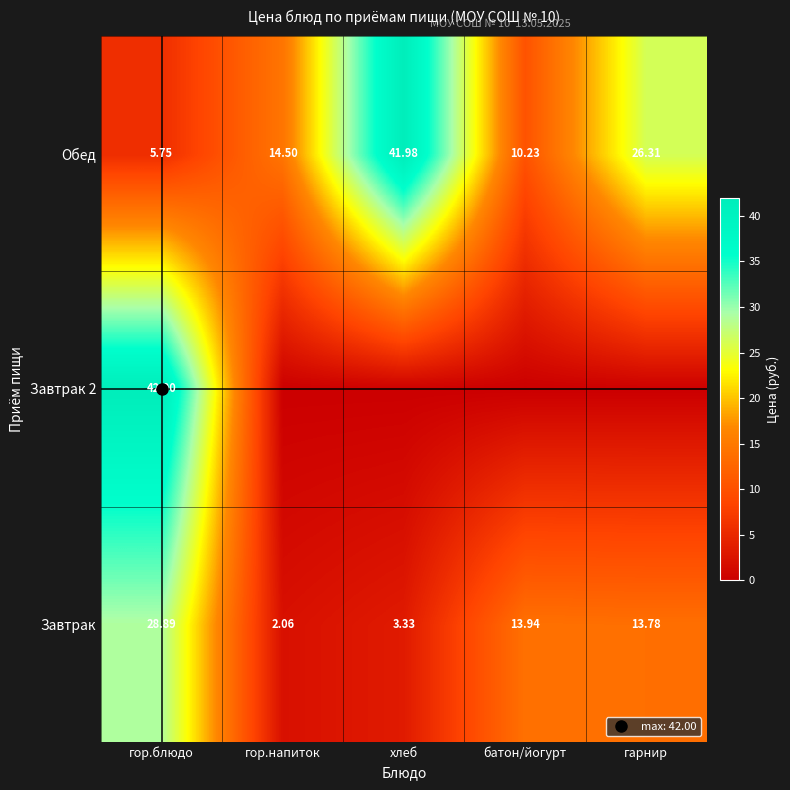

Which series has the widest spread of values?

Завтрак 2